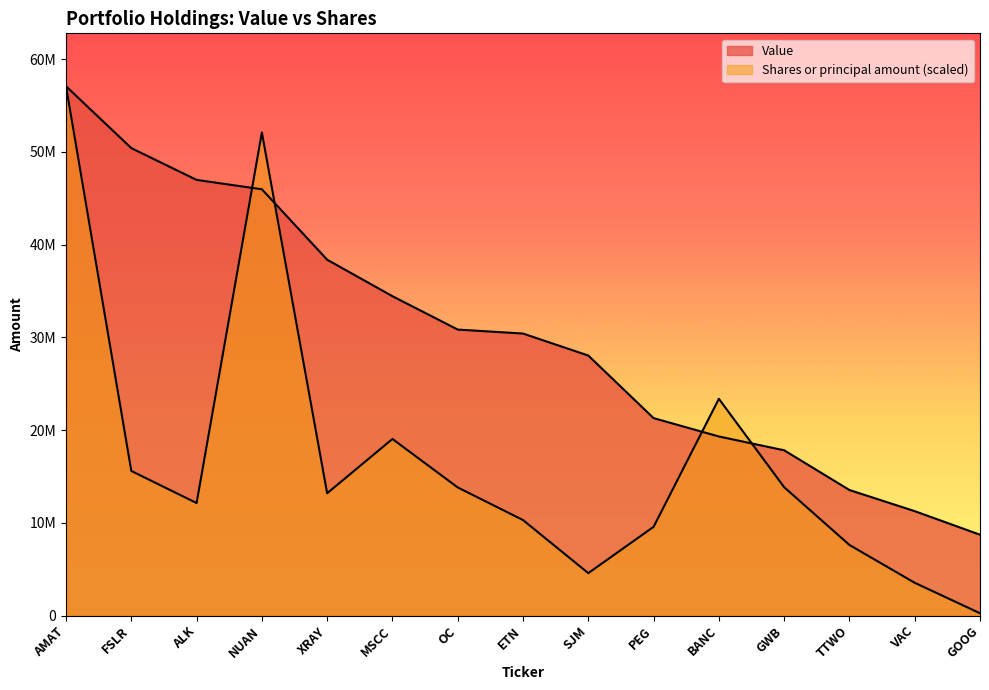

Between PEG and VAC, which series saw the biggest shift?

Value